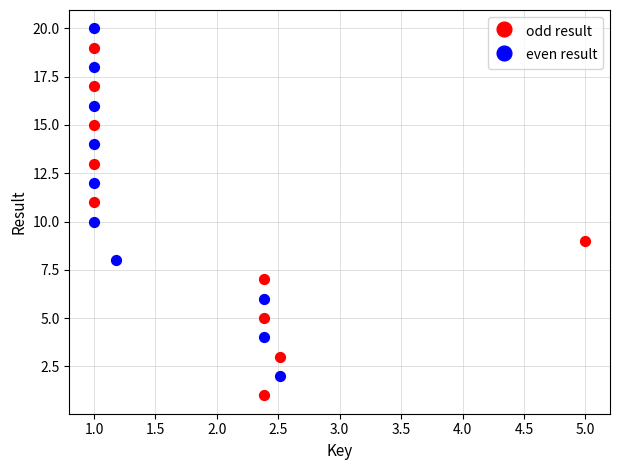

Which series reaches the minimum Y coordinate?

odd result